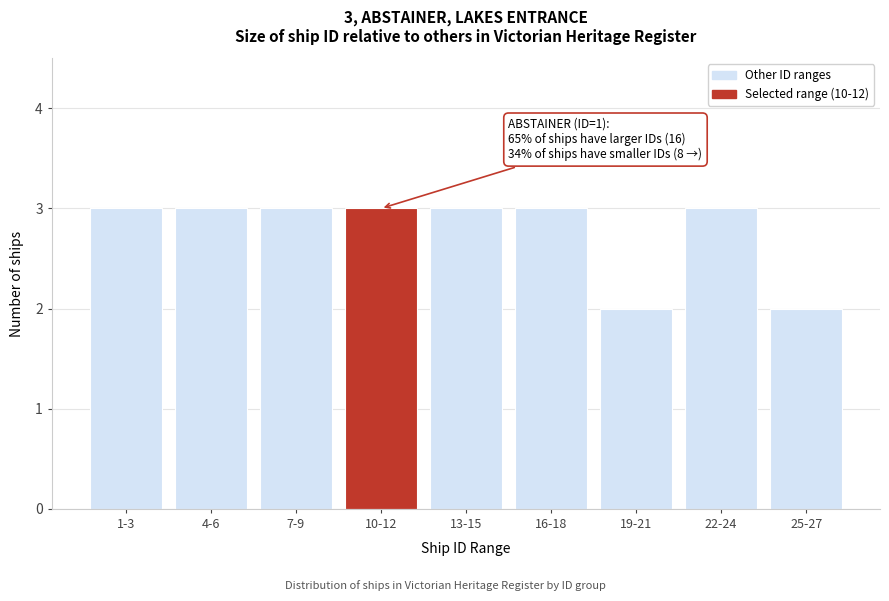

Reading left to right, list all the values displayed in this chart.

1-3=3	4-6=3	7-9=3	10-12=3	13-15=3	16-18=3	19-21=2	22-24=3	25-27=2